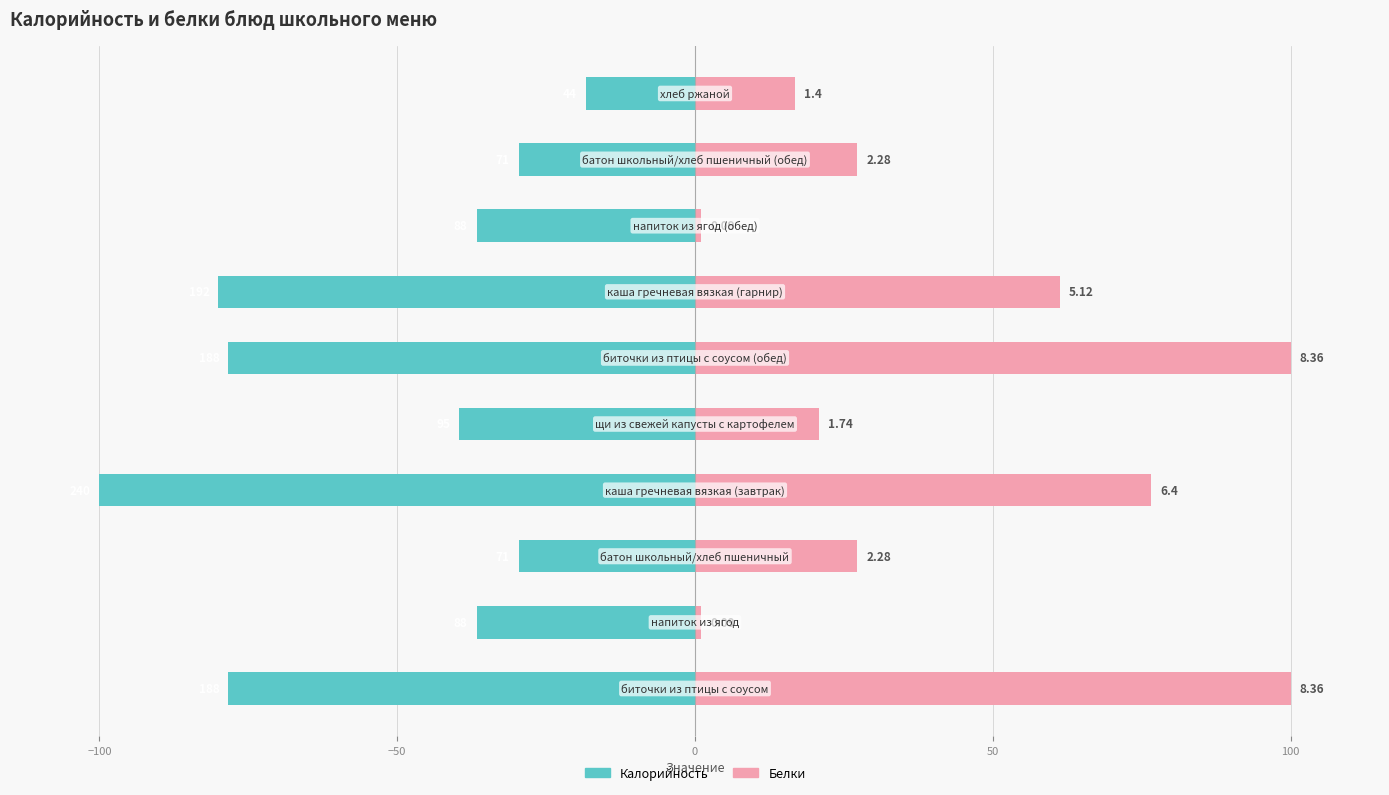

Reading left to right, extract all data points from this chart.

Калорийность: -78.3	-36.7	-29.6	-100.0	-39.6	-78.3	-80.0	-36.7	-29.6	-18.3
Белки: 100.0	1.1	27.3	76.6	20.8	100.0	61.2	1.1	27.3	16.7